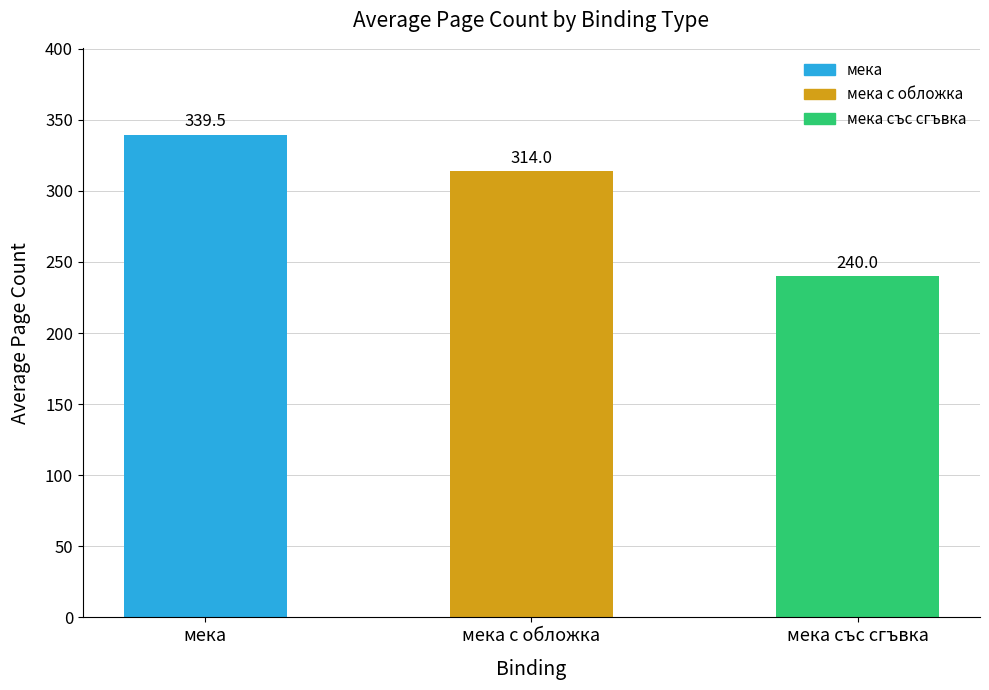

What is the difference between the values at мека and мека със сгъвка?

99.5